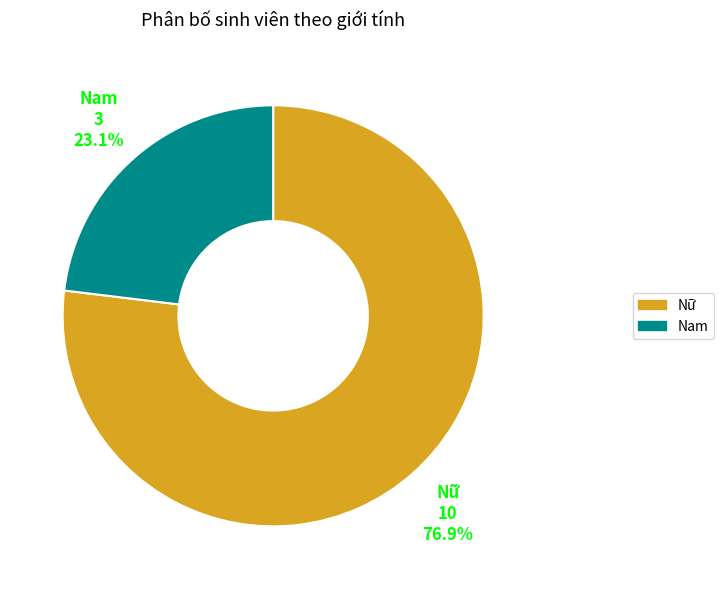

Does Nam account for over 50% of the chart?

No